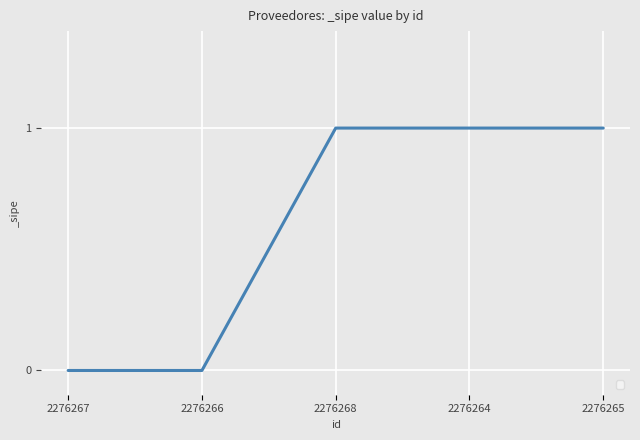

How many distinct data groups are displayed?

1